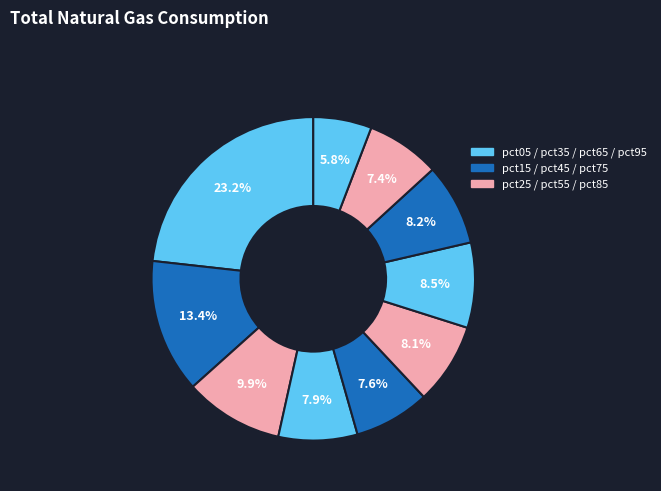

Count the number of slices in the pie.

10